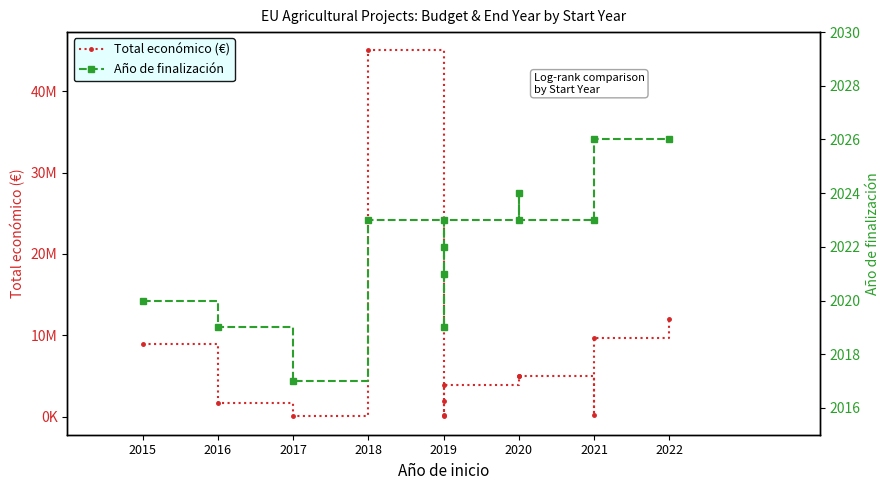

Which series changed the most between 2017 and 2021?

Total económico (€)